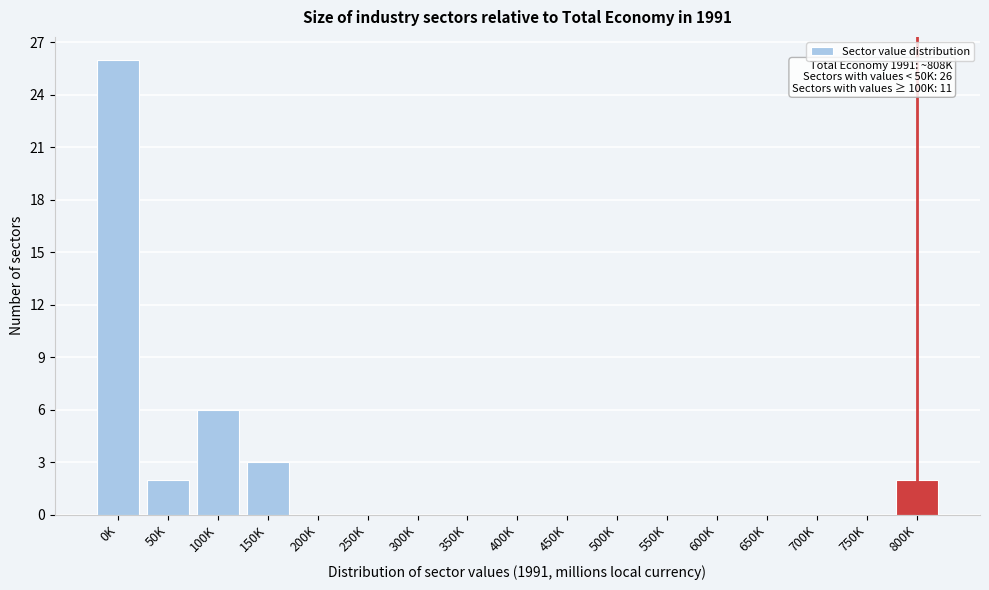

Reading left to right, transcribe all the data shown in this chart.

0K=26	50K=2	100K=6	150K=3	200K=0	250K=0	300K=0	350K=0	400K=0	450K=0	500K=0	550K=0	600K=0	650K=0	700K=0	750K=0	800K=2